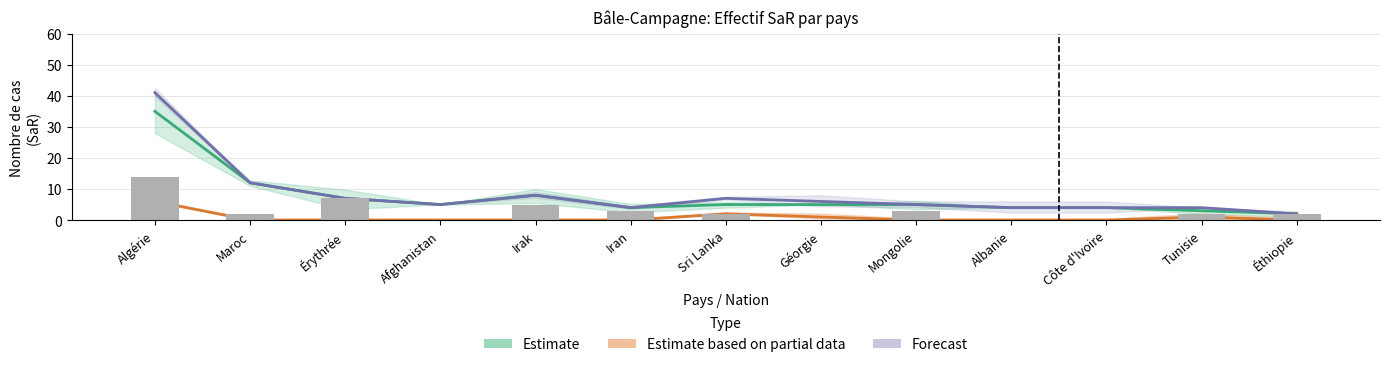

Is it true that Estimate (Total SaR Asile) equals 8 at Afghanistan?

False